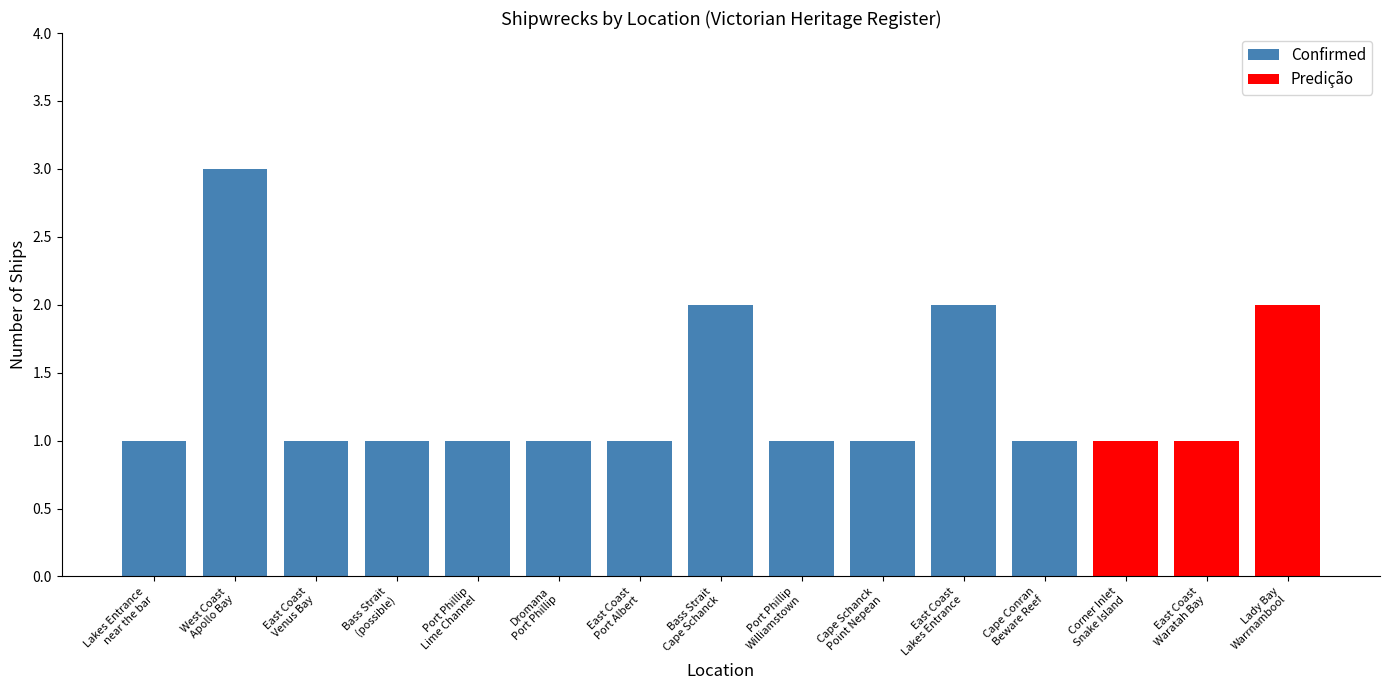

What is the sum of all Confirmed values?

16